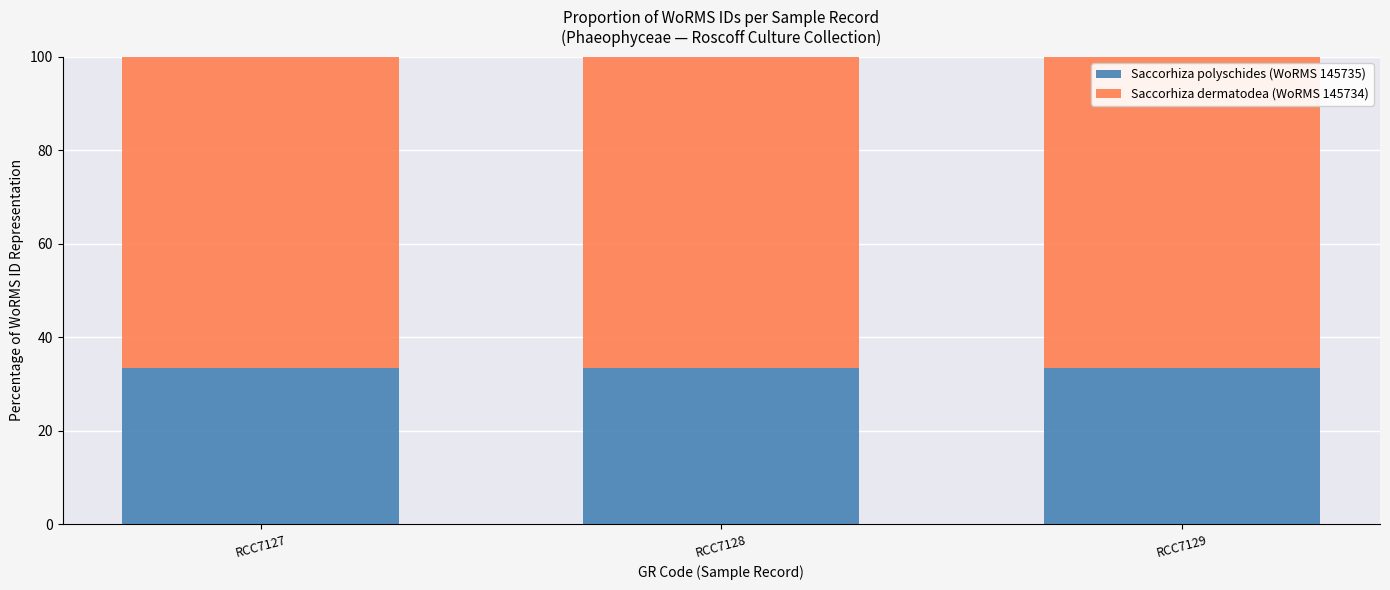

Count the Saccorhiza polyschides (WoRMS 145735) values in the range 33 to 34.

3